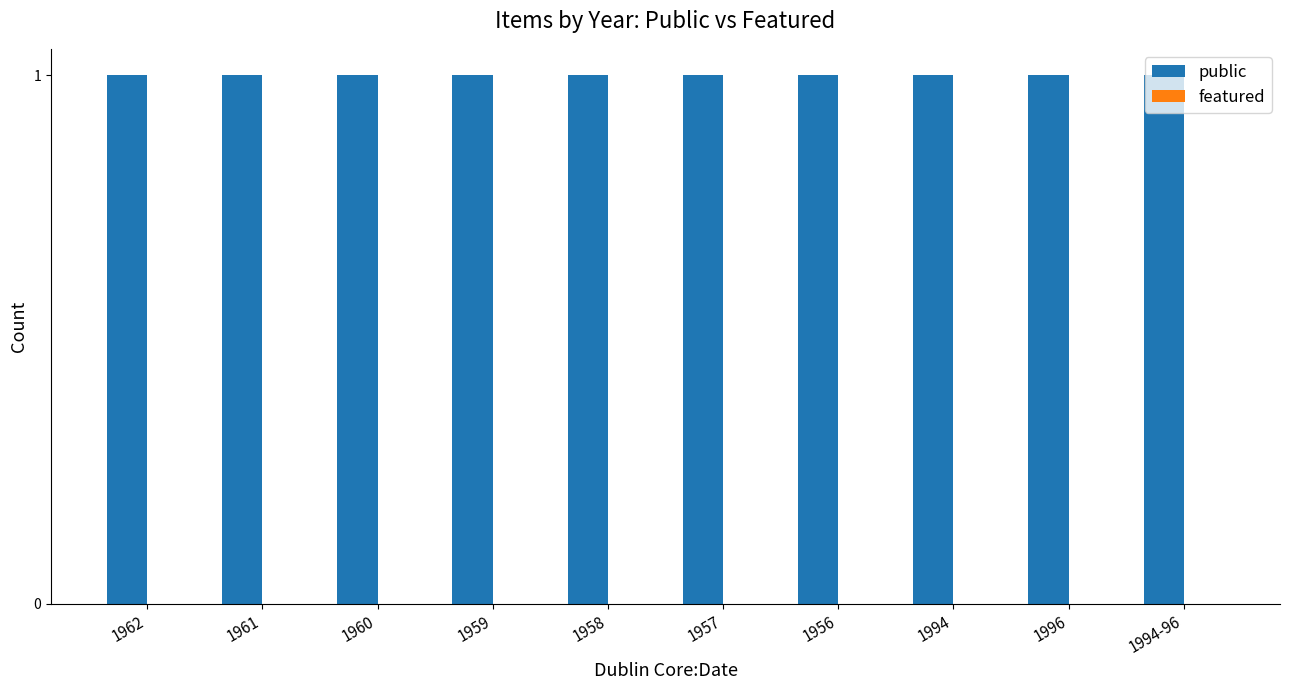

How many groups of bars are there?

10